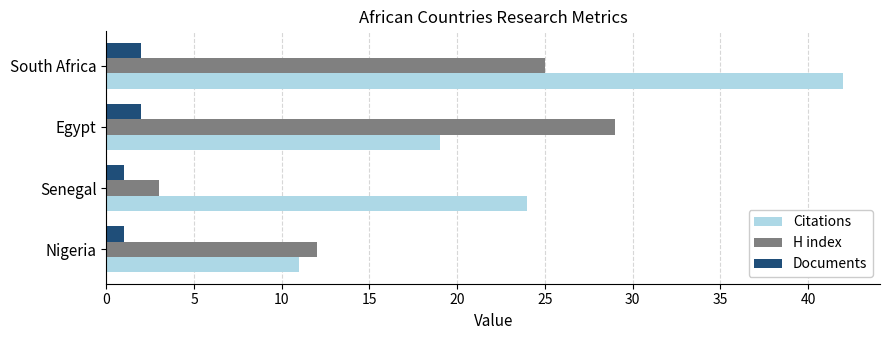

What is the sum of all Citations values?

96